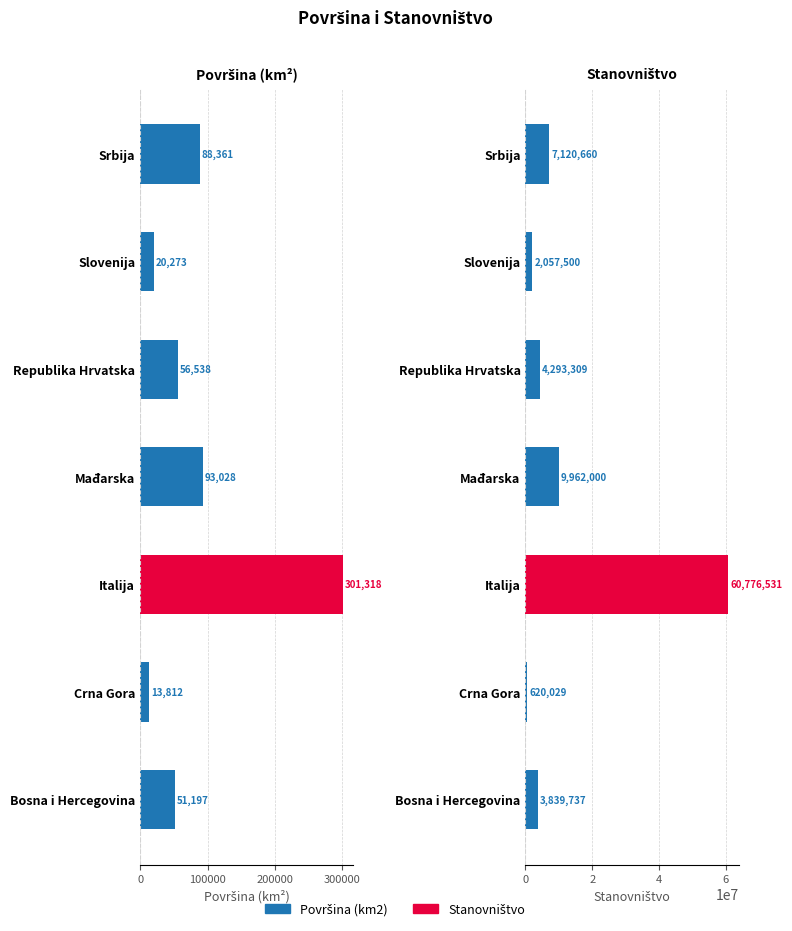

The value of Stanovništvo at Slovenija is 2057500. True or false?

True